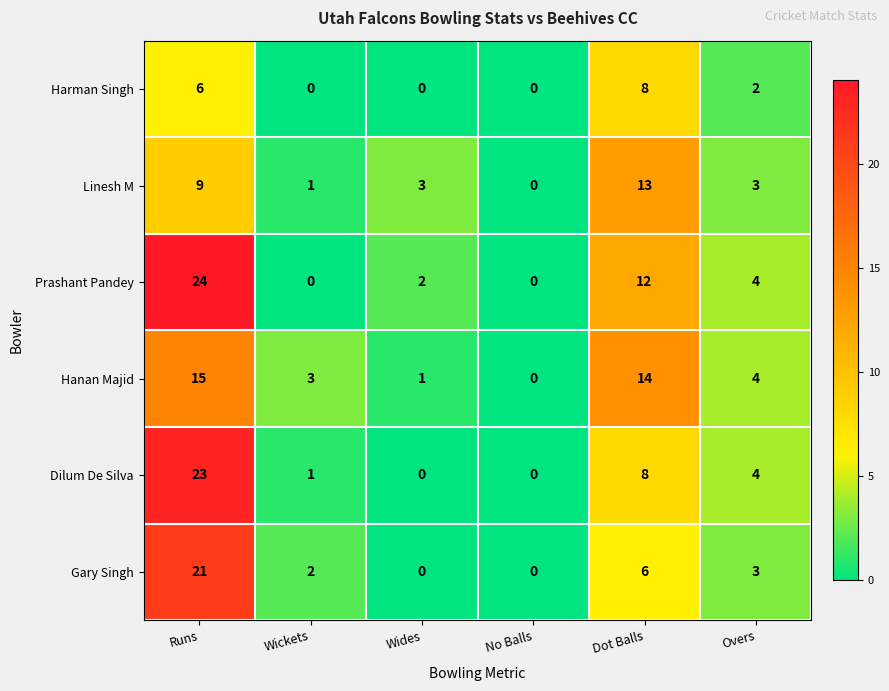

What is the spread (max minus min) of values at Runs?

18